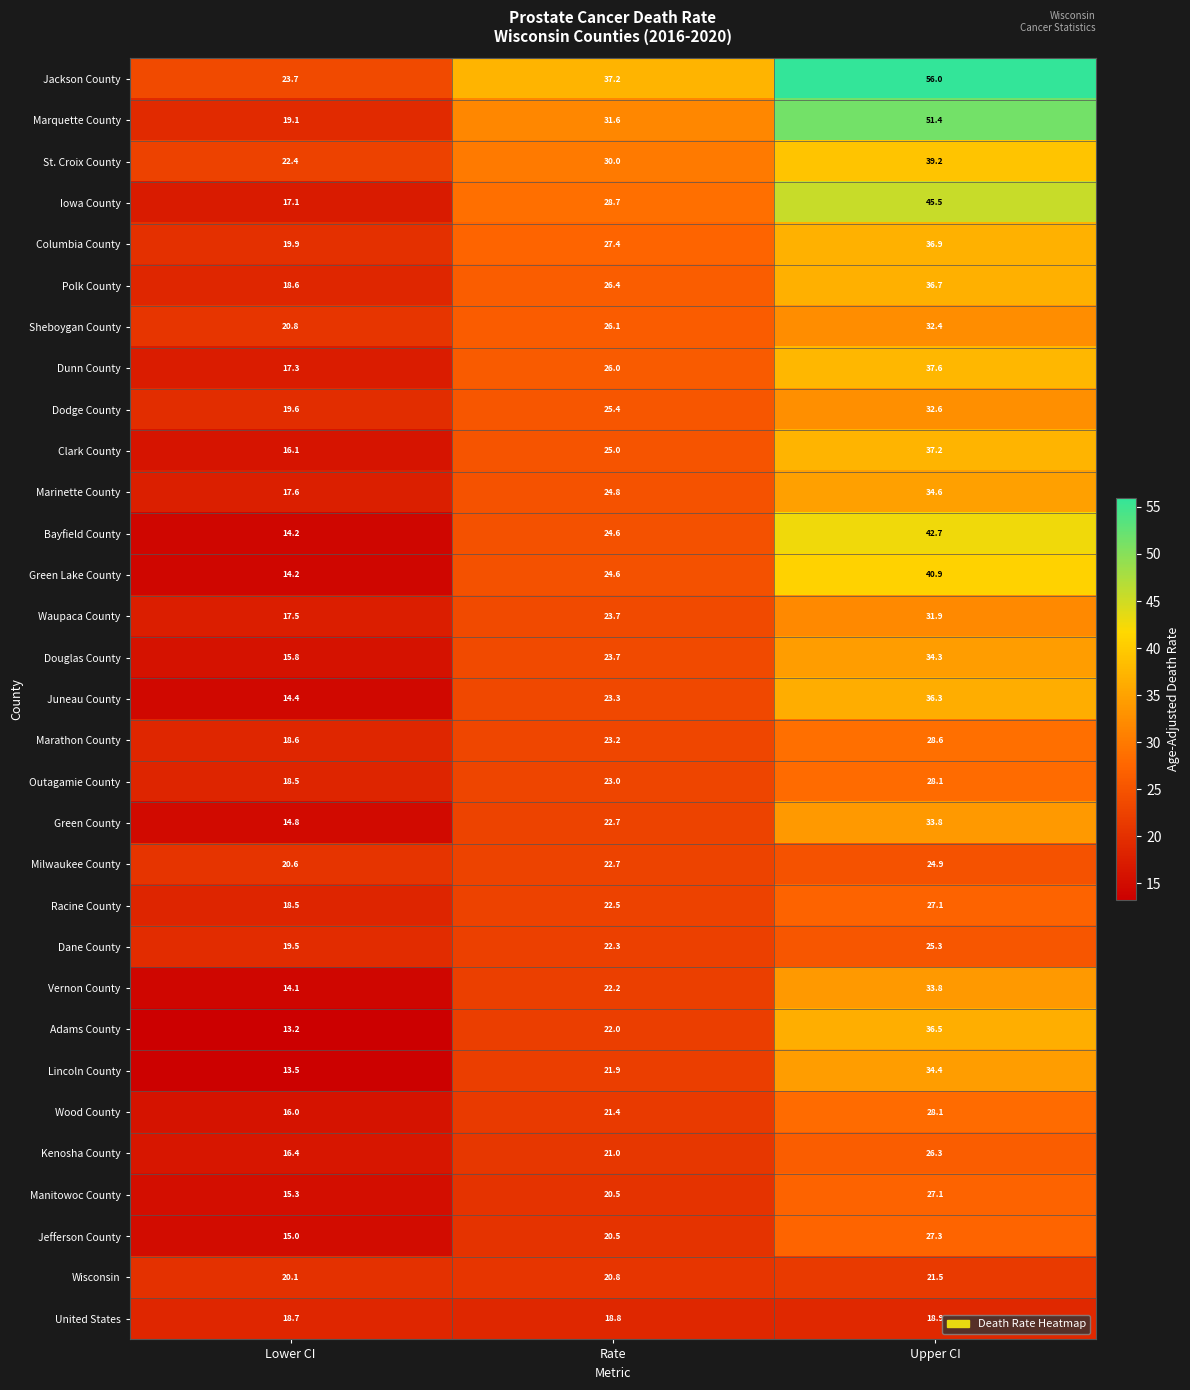

What is the difference between the maximum and minimum values in the Racine County series?

8.6